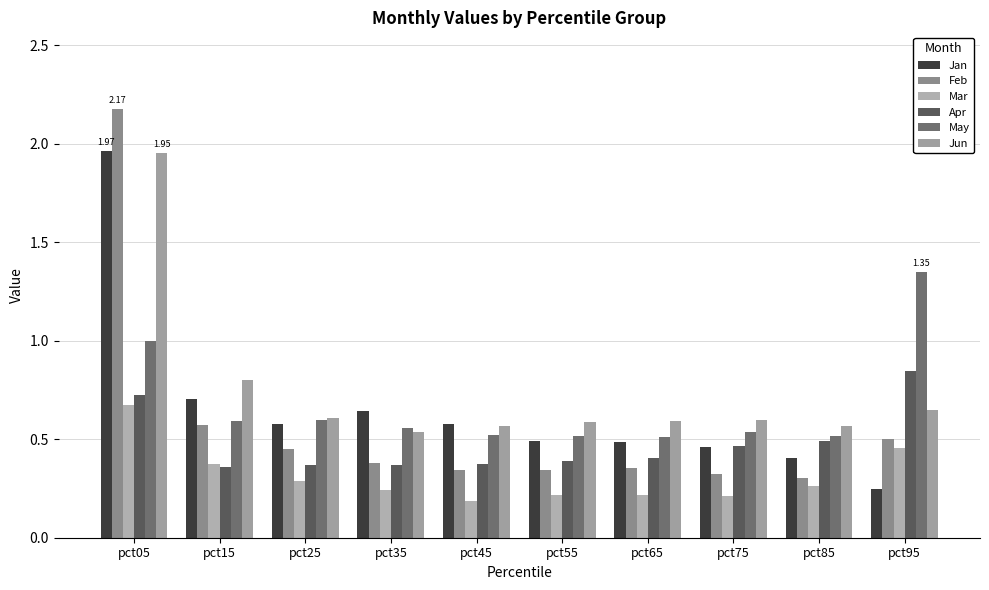

How many distinct data groups are displayed?

6